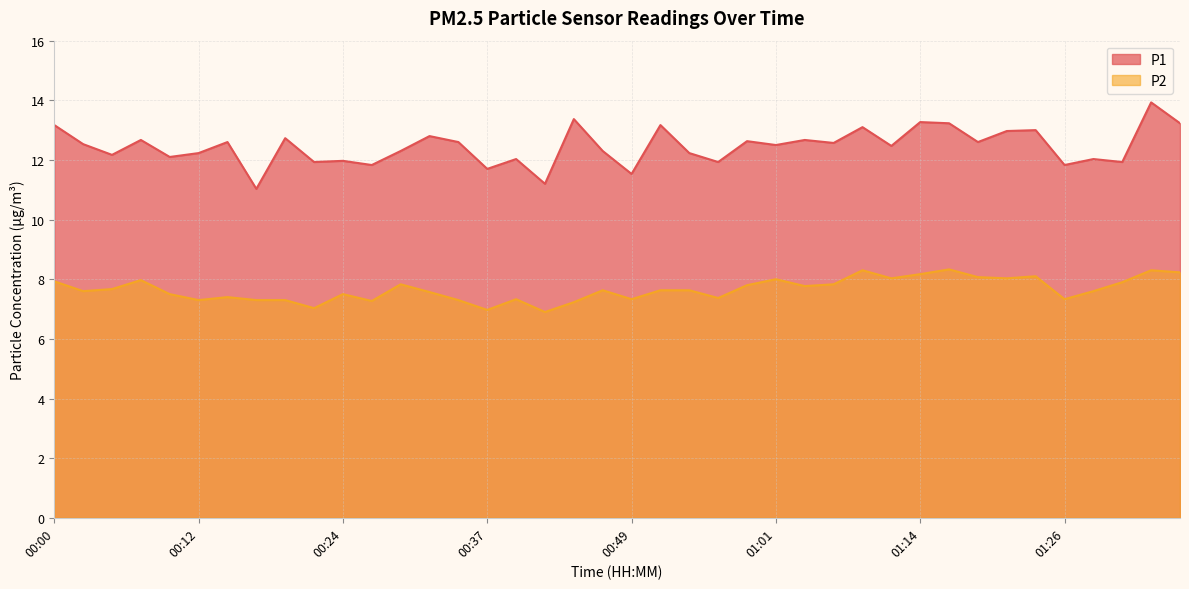

How many data points in P2 are less than 7?

2